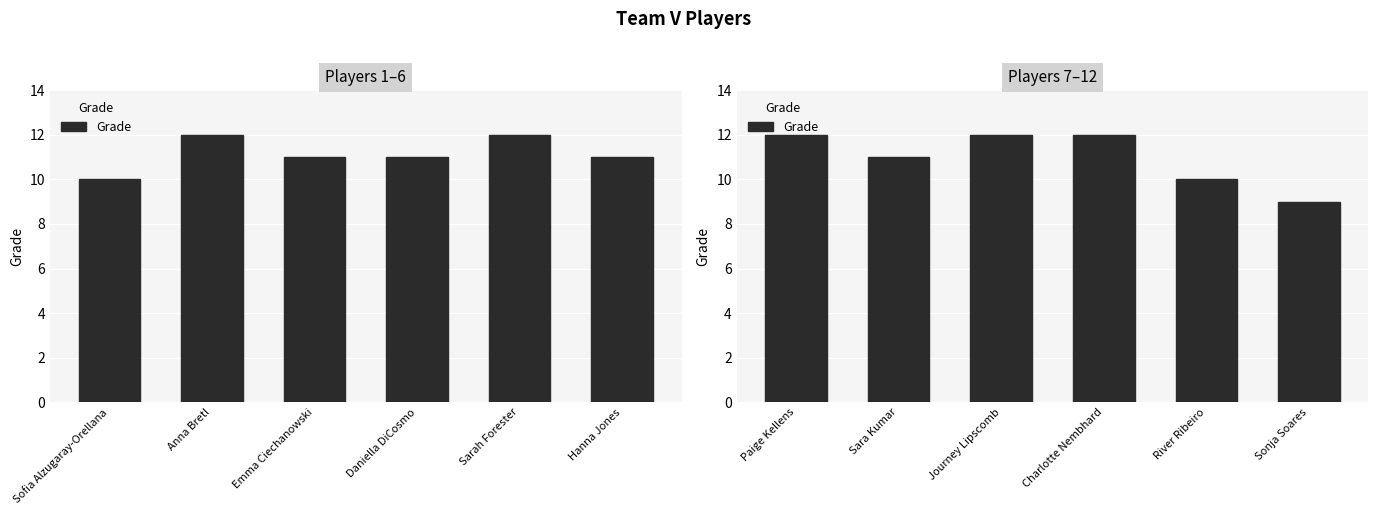

What is the smallest value displayed?

9